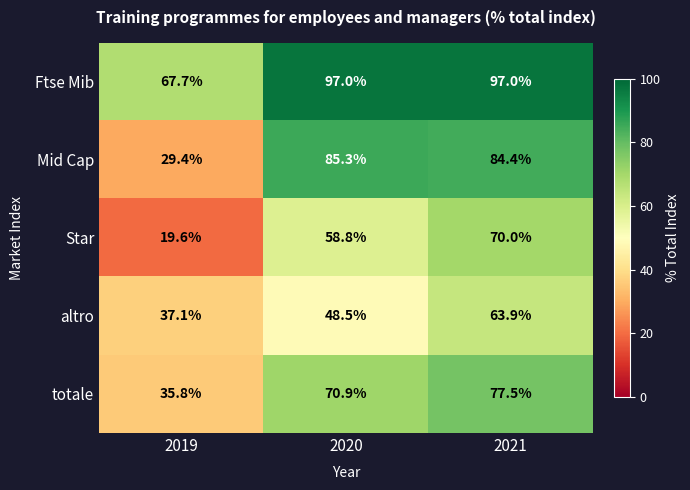

At which category is the sum across all series the highest?

2021